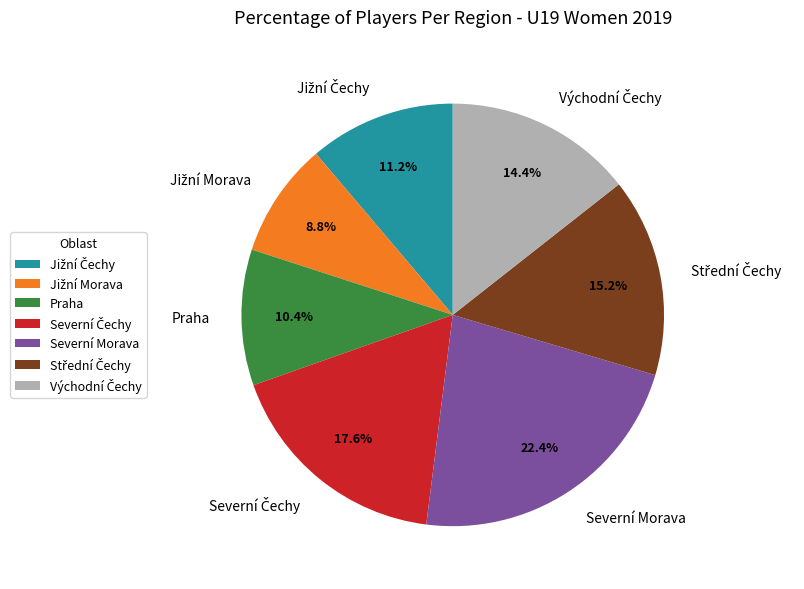

How many segments does this pie chart have?

7